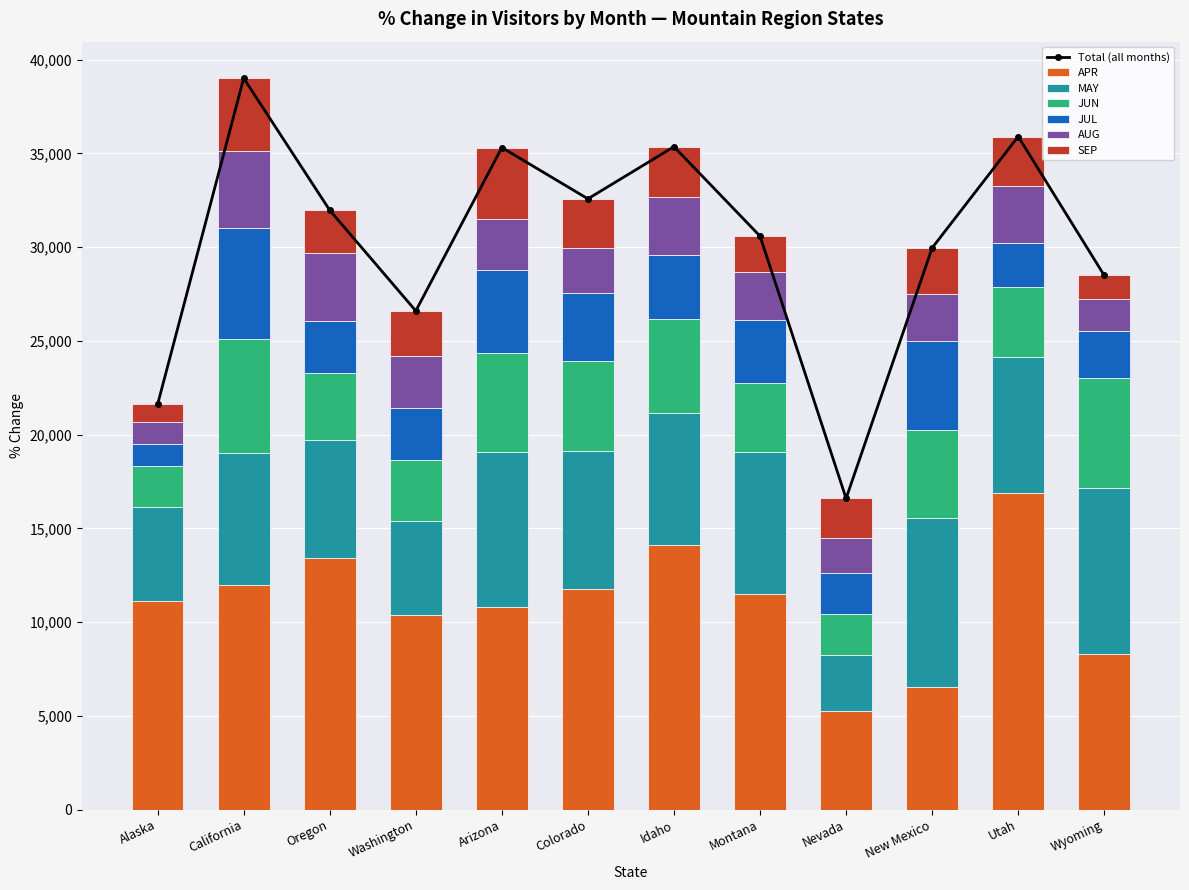

Between Alaska and Arizona, which series saw the biggest shift?

JUL